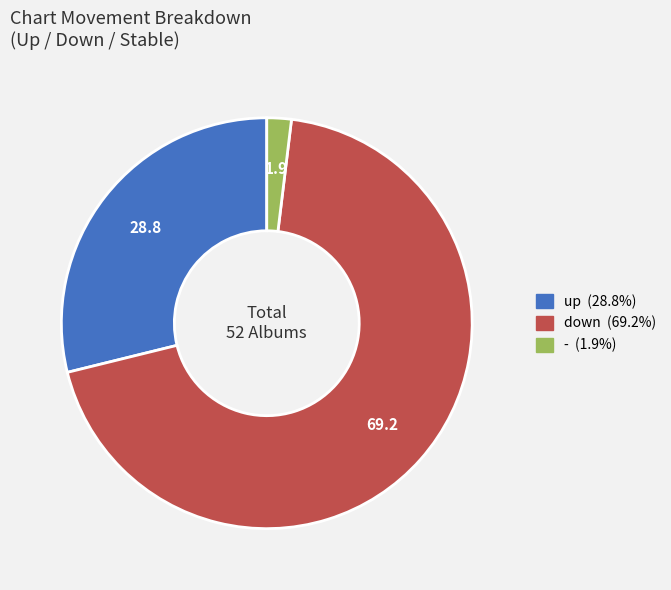

What is the largest slice in the pie chart?

down